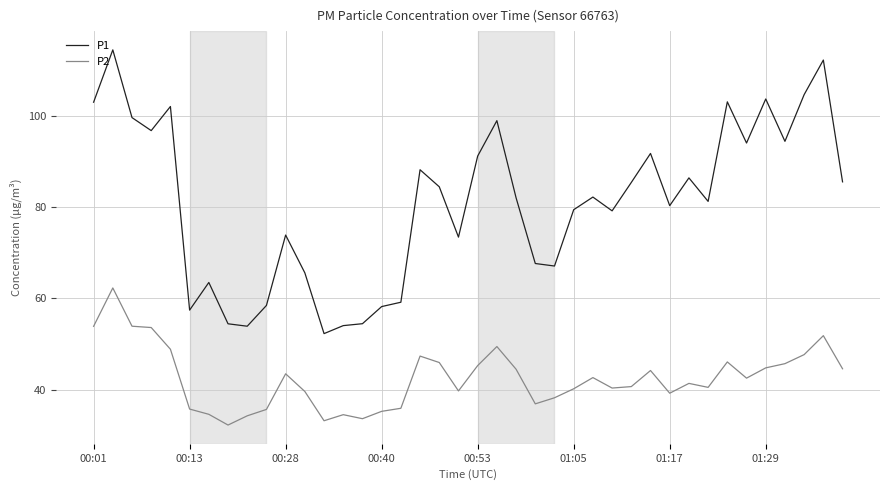

What is the greatest value displayed?

114.4